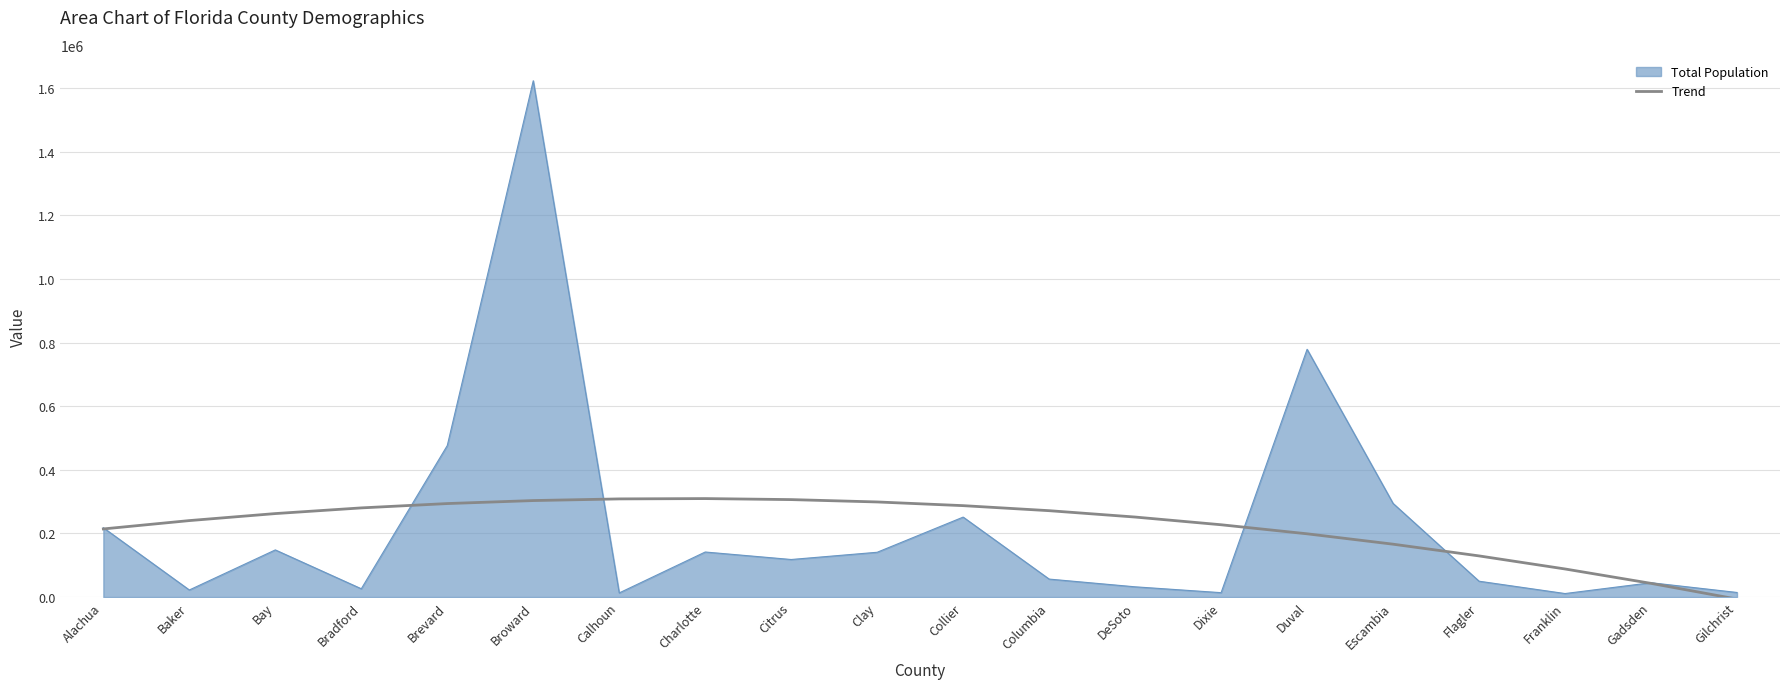

What is the highest value of the Trend series?

309565.0